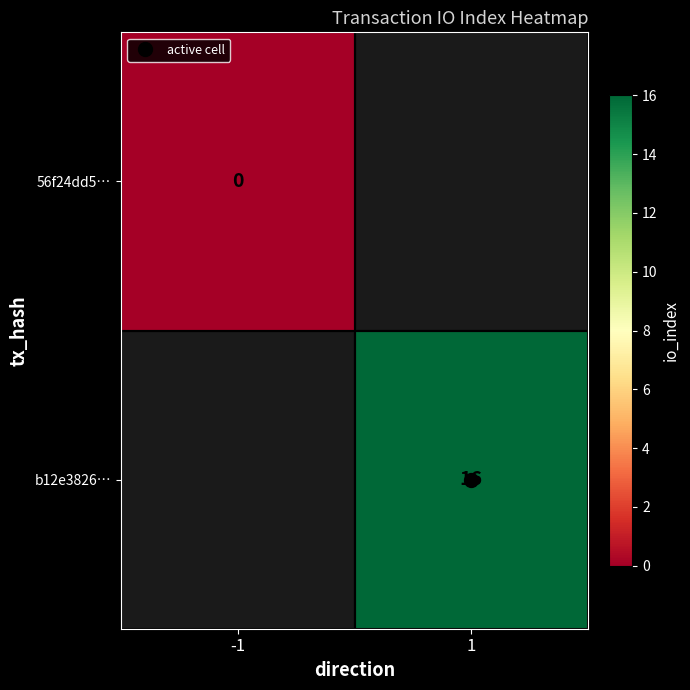

Rank the series by their average value, from lowest to highest.

56f24dd5…, b12e3826…